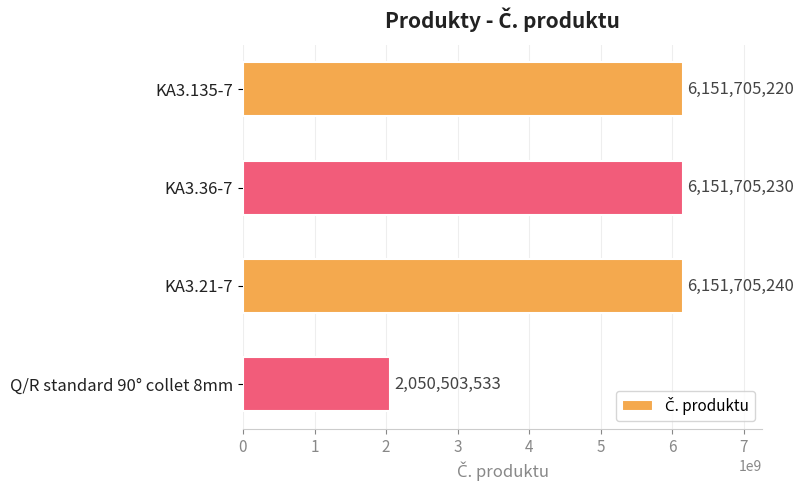

What position from the top is Q/R standard 90° collet 8mm?

4